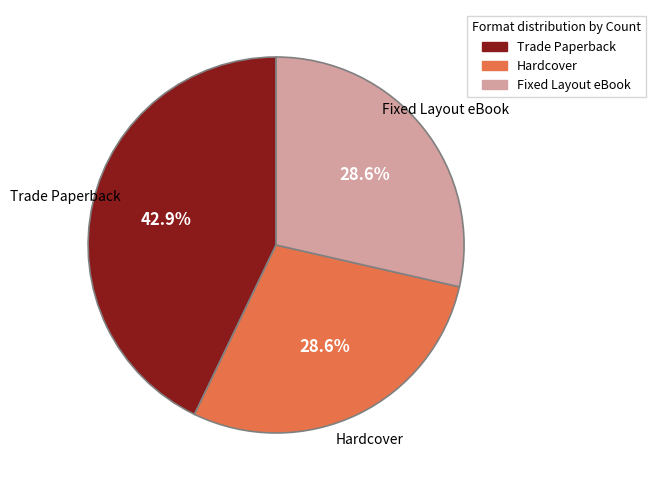

Approximately how many times larger is the value at Hardcover compared to Trade Paperback?

0.7